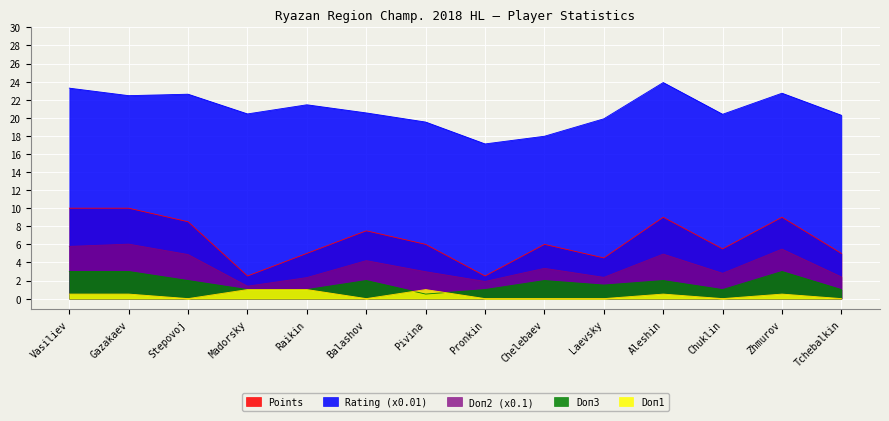

True or false: Points and Rating cross at least once.

False